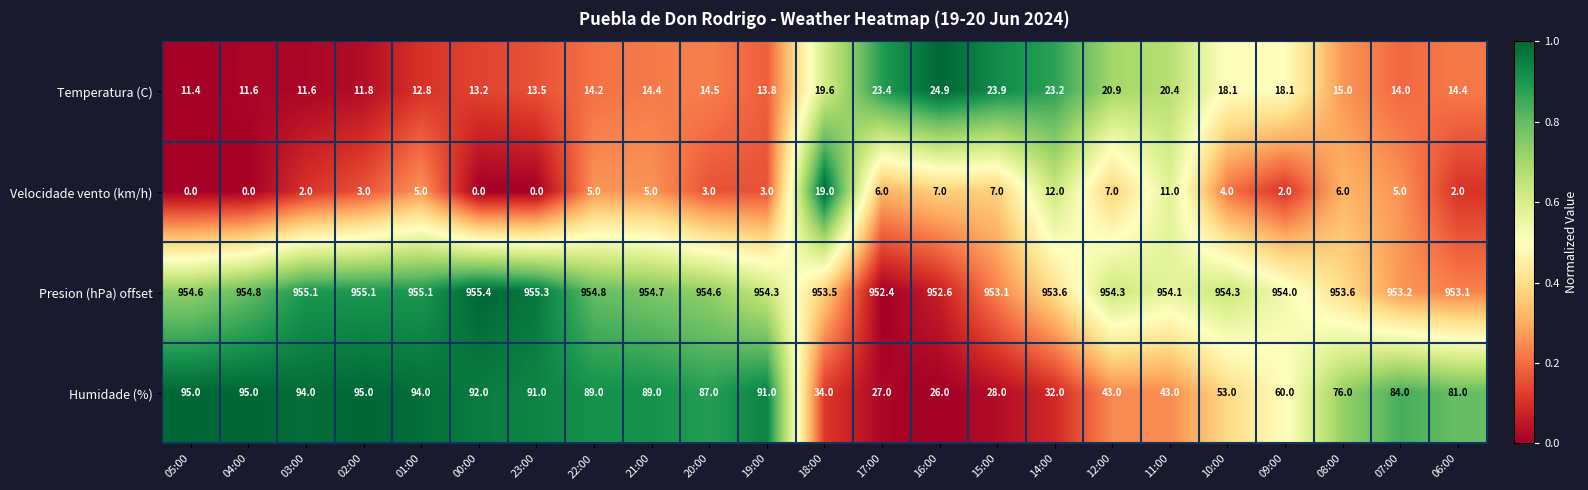

Where does the Temperatura (C) series first go above 14?

22:00